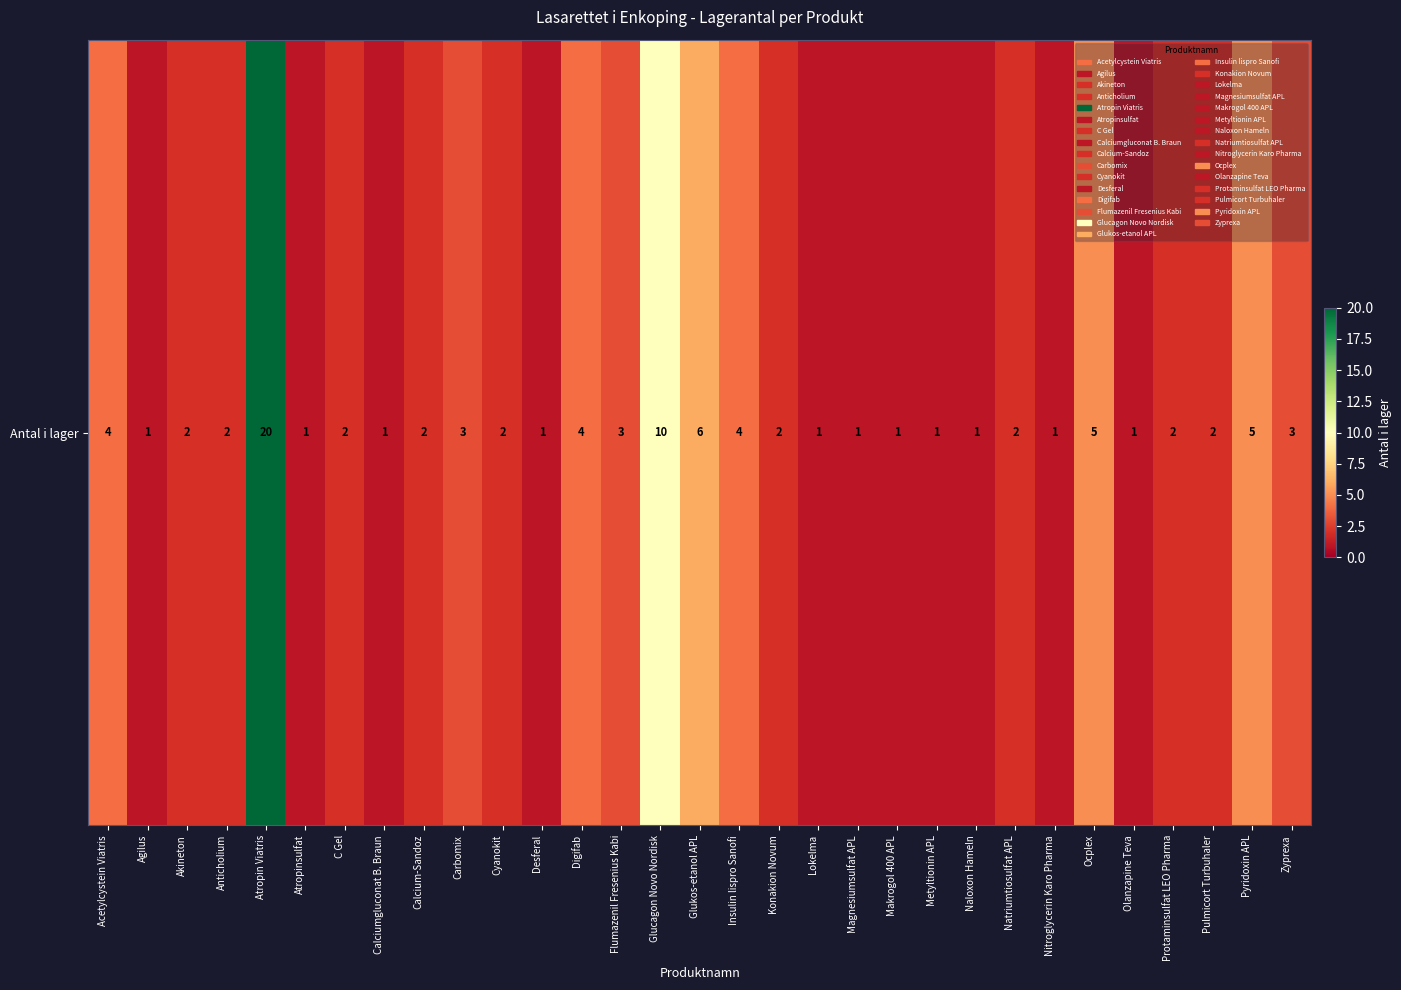

What is the change in value from Flumazenil Fresenius Kabi to Nitroglycerin Karo Pharma?

-2